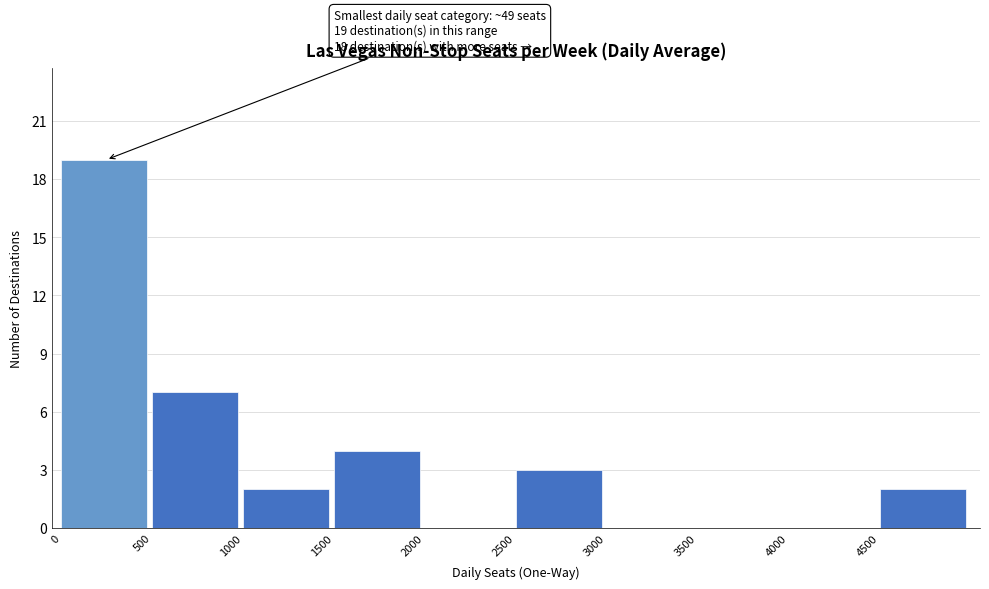

Reading left to right, what are all the values shown in this chart?

0=19	500=7	1000=2	1500=4	2000=0	2500=3	3000=0	3500=0	4000=0	4500=2